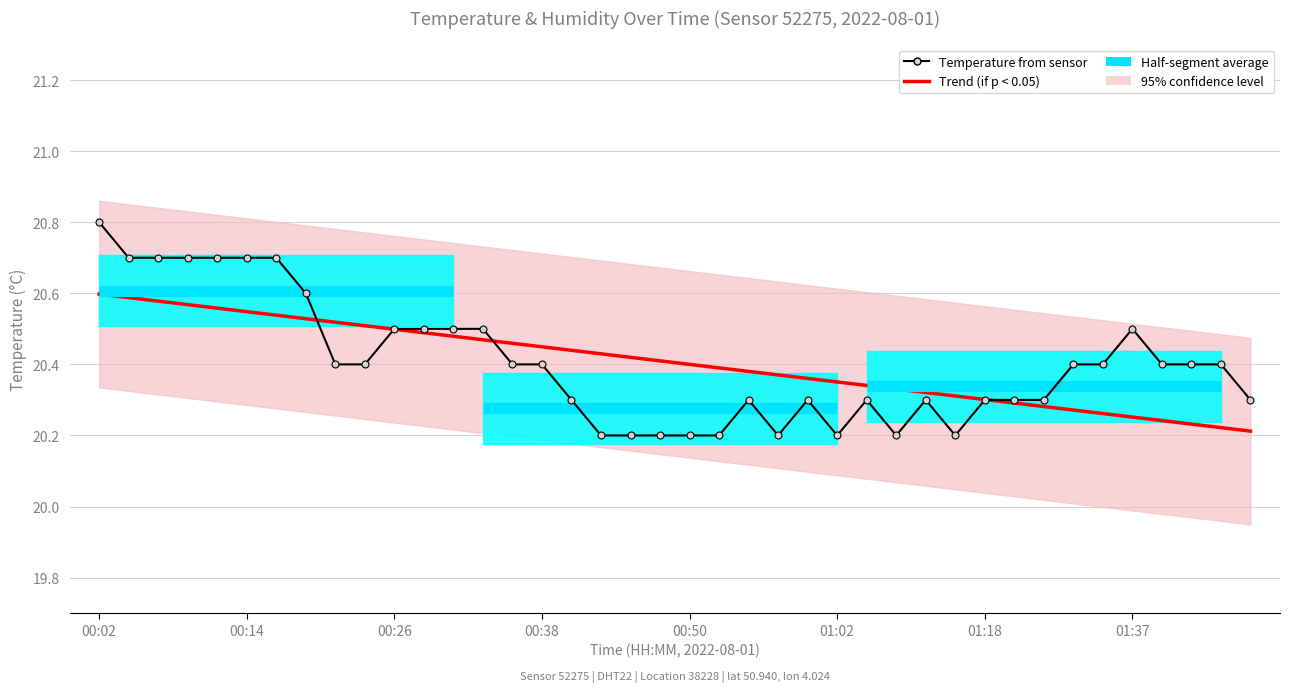

Is it true that the value at 00:48 is 20.2?

True